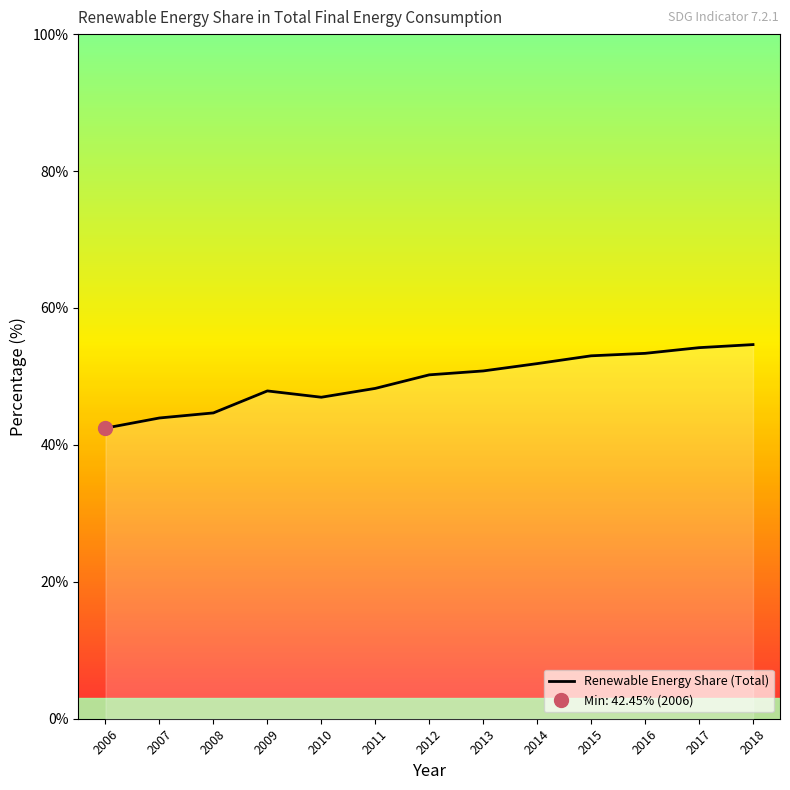

Does the chart display data point markers on the line(s)?

No